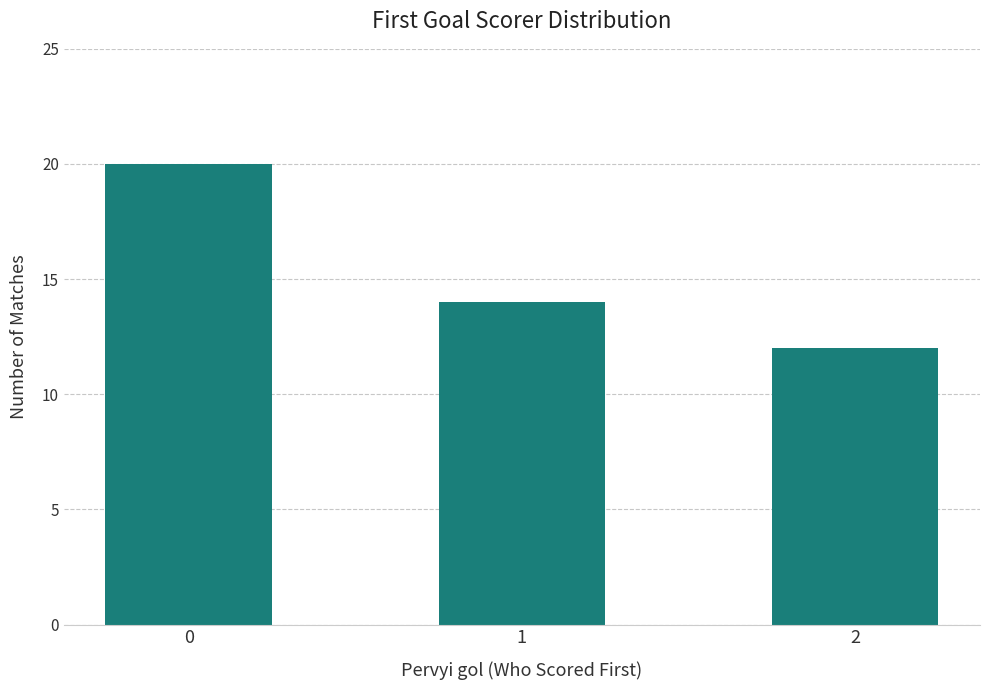

What is the value of the 3rd bar from the left?

12